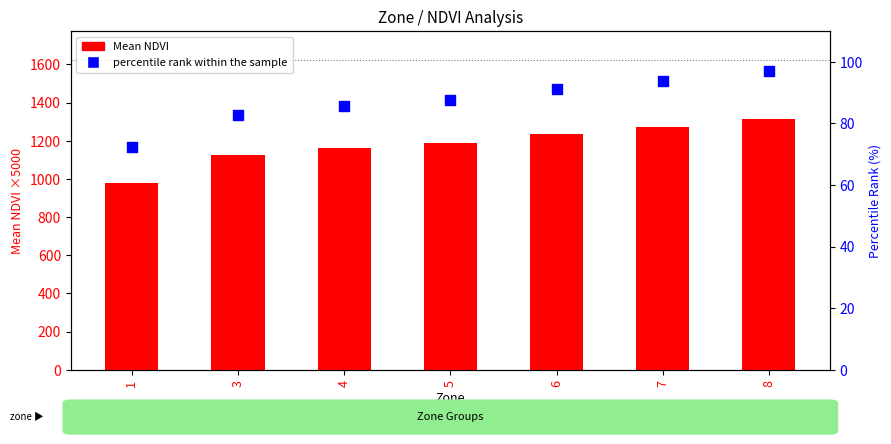

At how many categories does at least one series exceed 260?

7